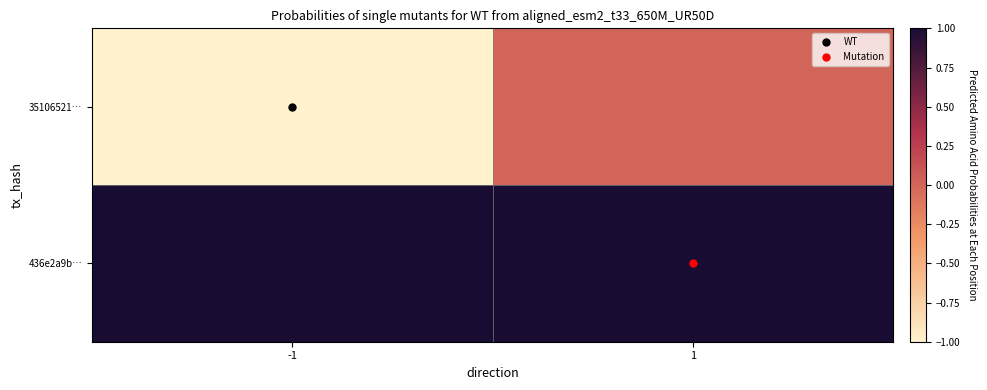

Reading left to right, what are all the values shown in this chart?

35106521…: -1=-1	1=0
436e2a9b…: -1=1	1=1